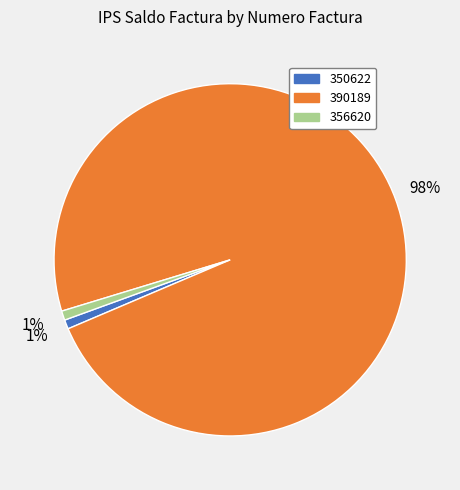

Which slice is the largest?

390189